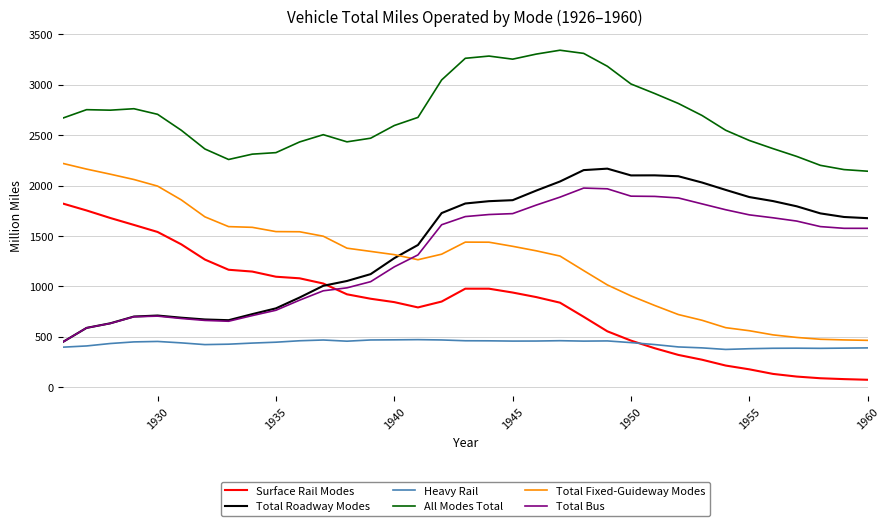

What is the minimum value shown in the chart?

74.8